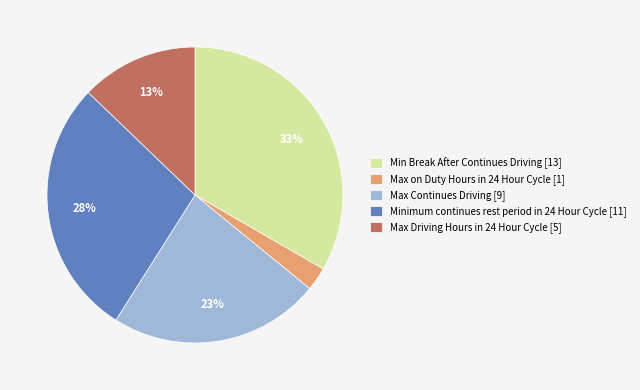

To the nearest percent, what is the difference between the Max Continues Driving and Minimum continues rest period in 24 Hour Cycle slice percentages?

5%